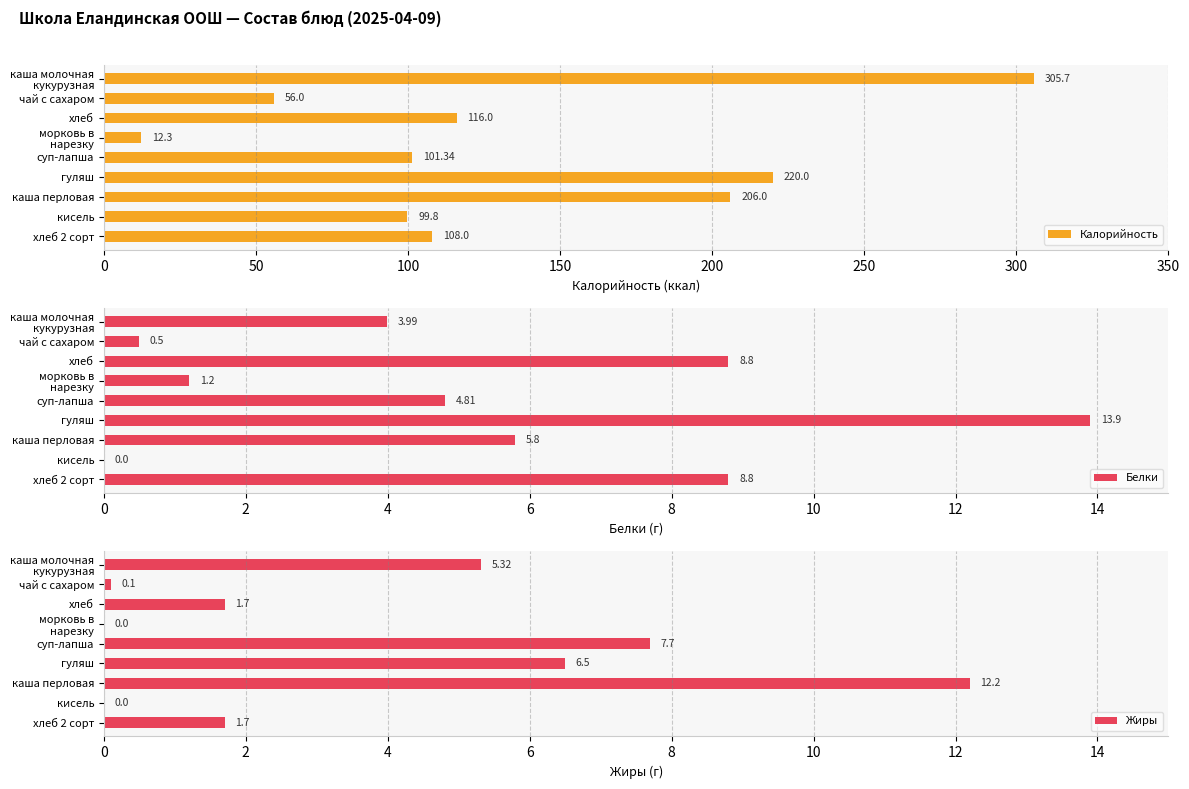

The value of Белки at гуляш is 8.1. True or false?

False